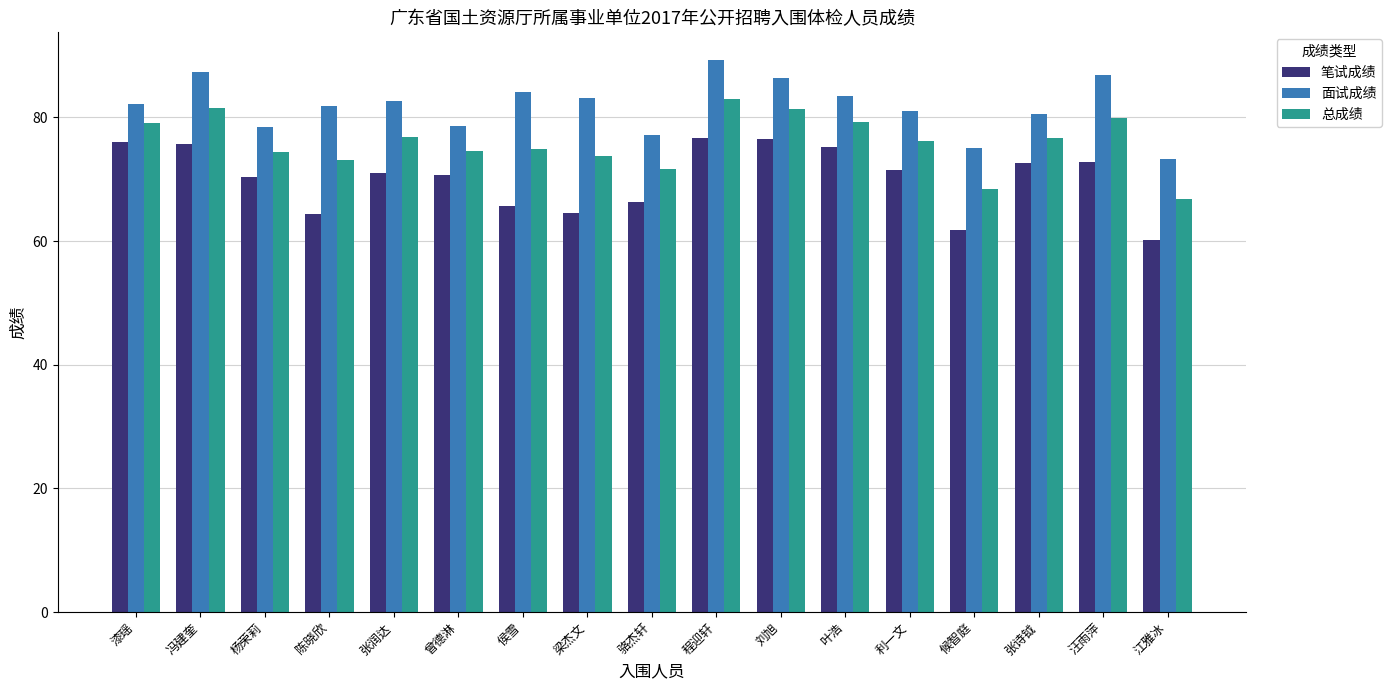

What is the approximate value of 笔试成绩 at 张诗钺?

72.7